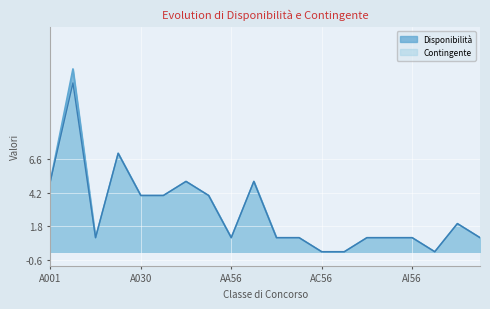

How many data points in Disponibilità are less than 1?

3